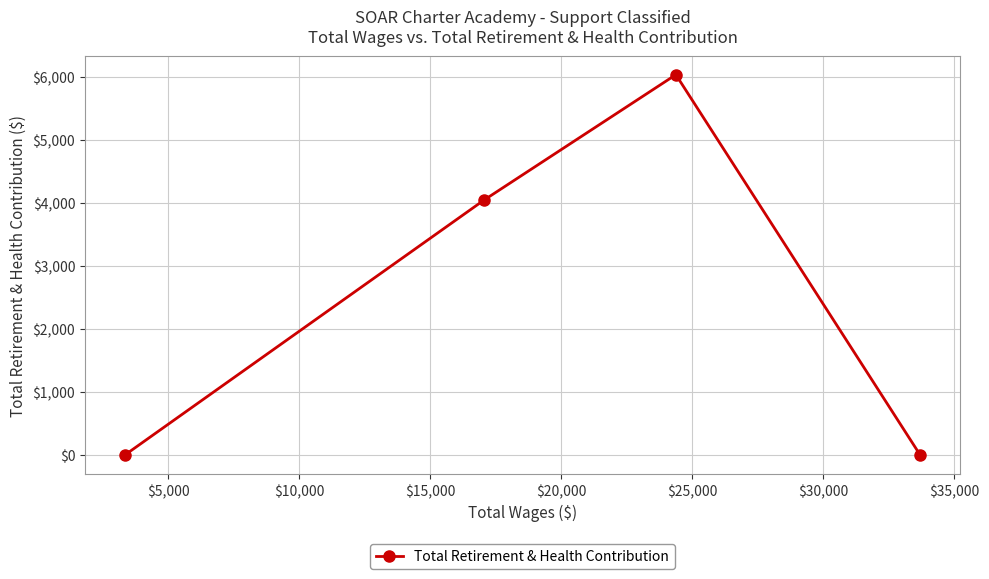

What is the value of the 2nd point from the left?

4047